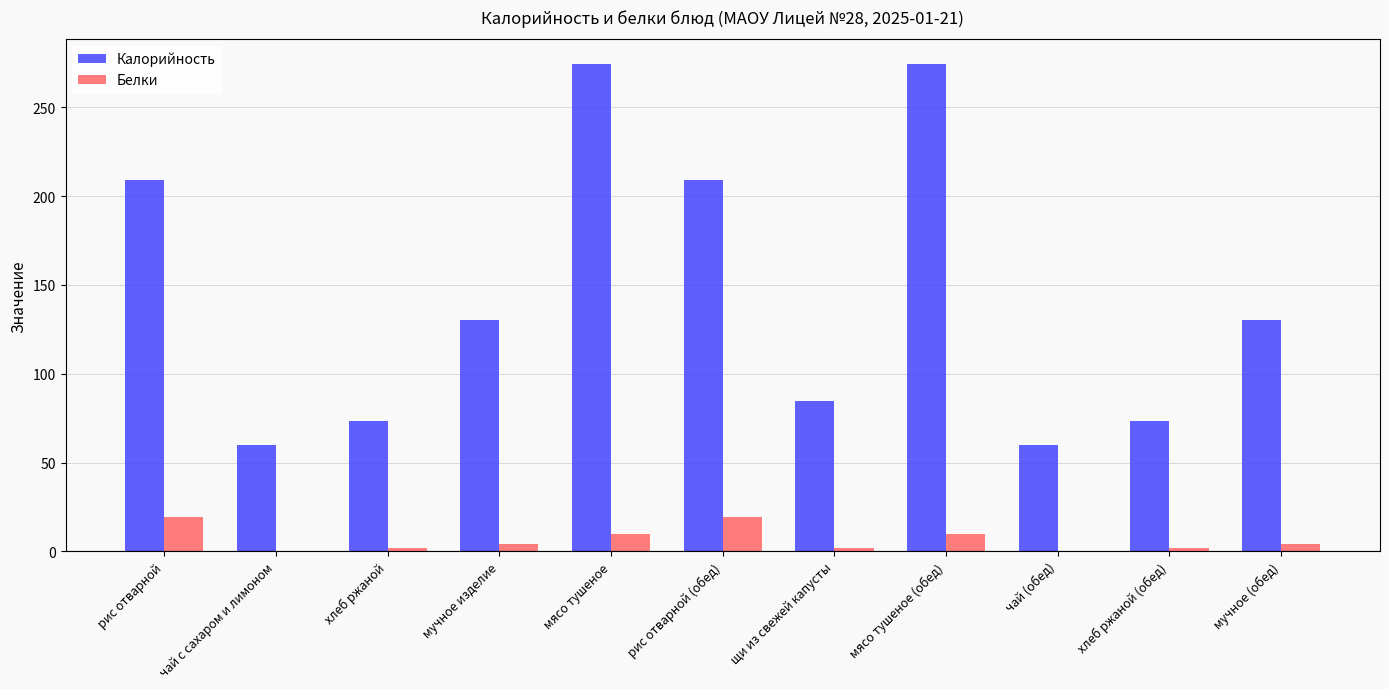

Is it true that Белки equals 4.2 at мучное изделие?

True